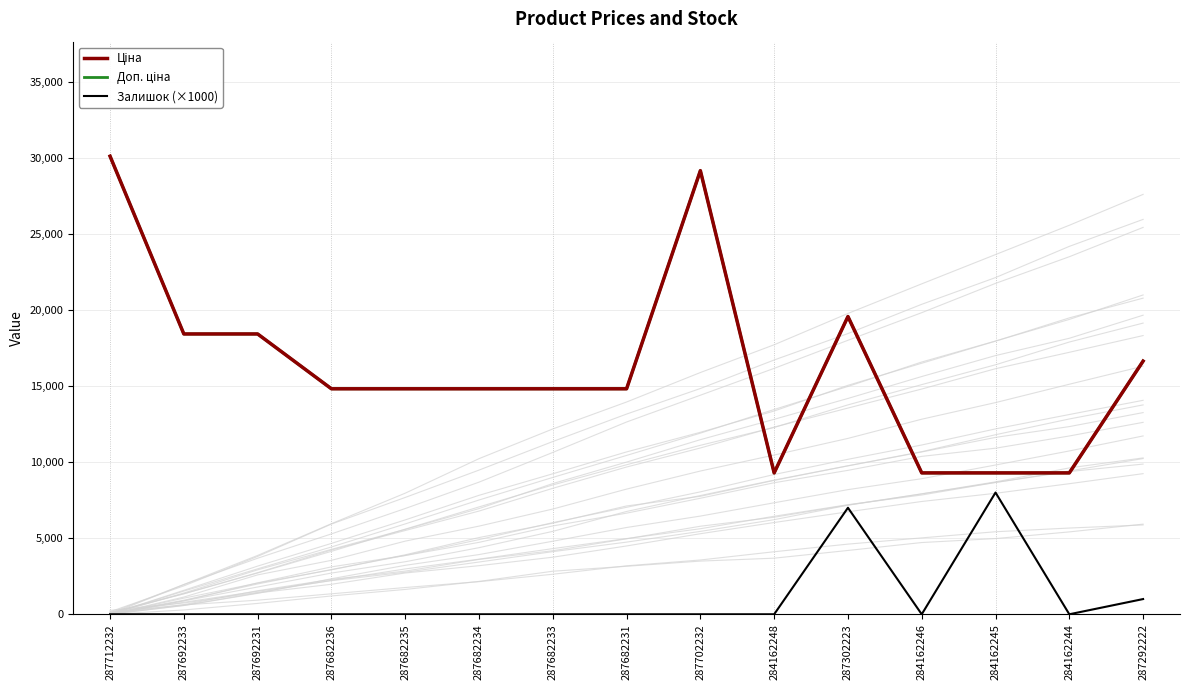

At 284162244, list the series in order from largest to smallest.

Ціна, Доп. ціна, Залишок (×1000)